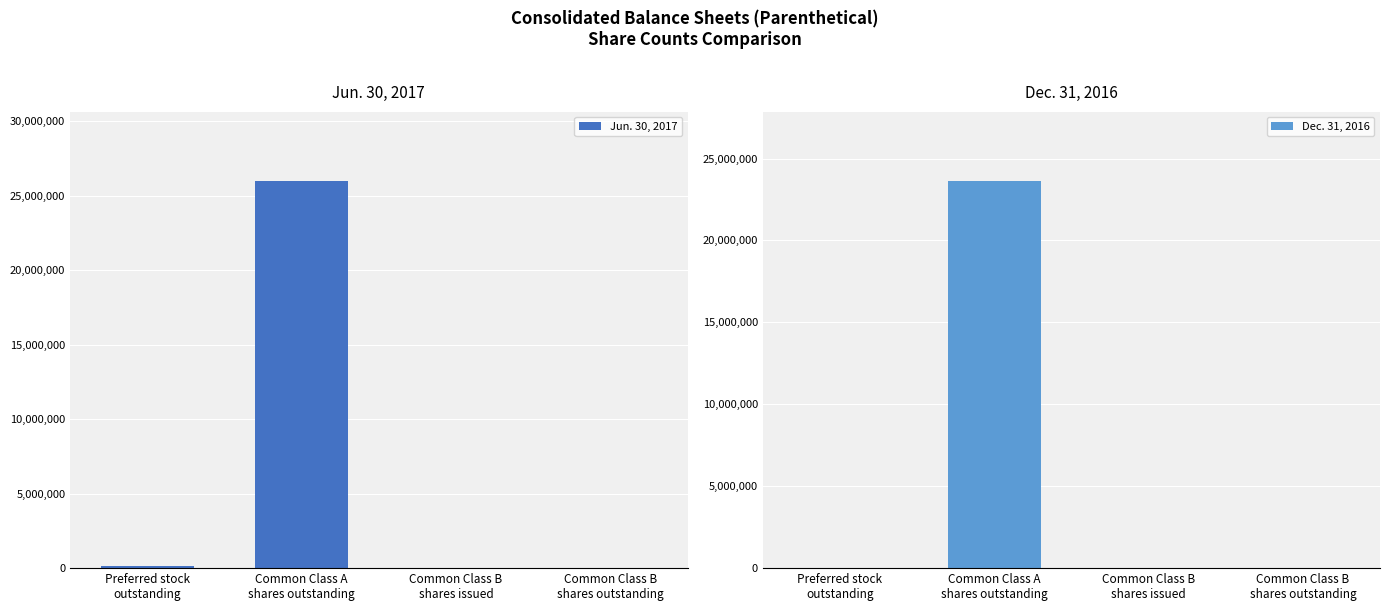

What is the value of the Jun. 30, 2017 bar at the 2nd from the left?

25950468